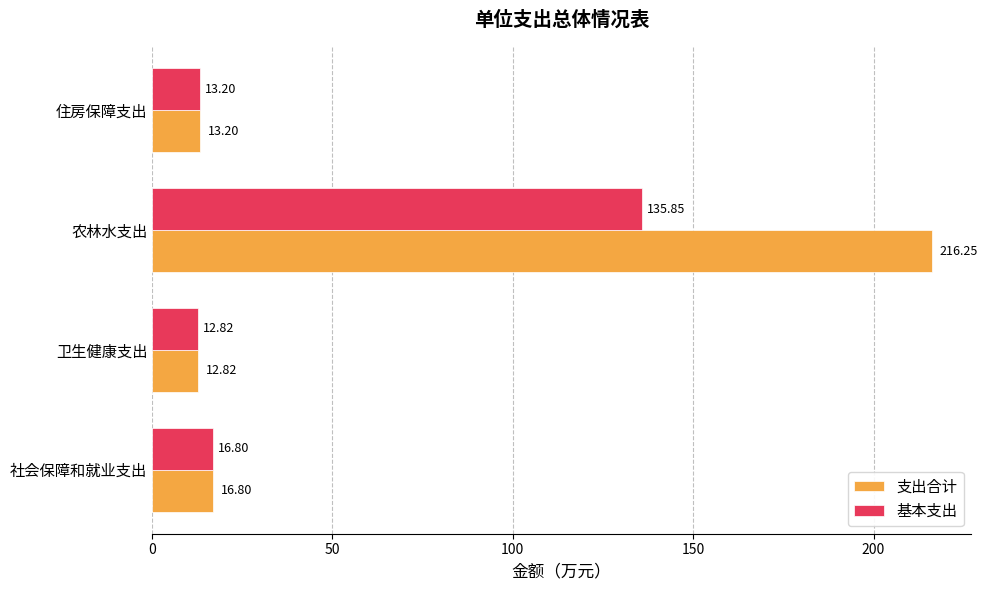

At which label is 基本支出 closest to 74?

社会保障和就业支出